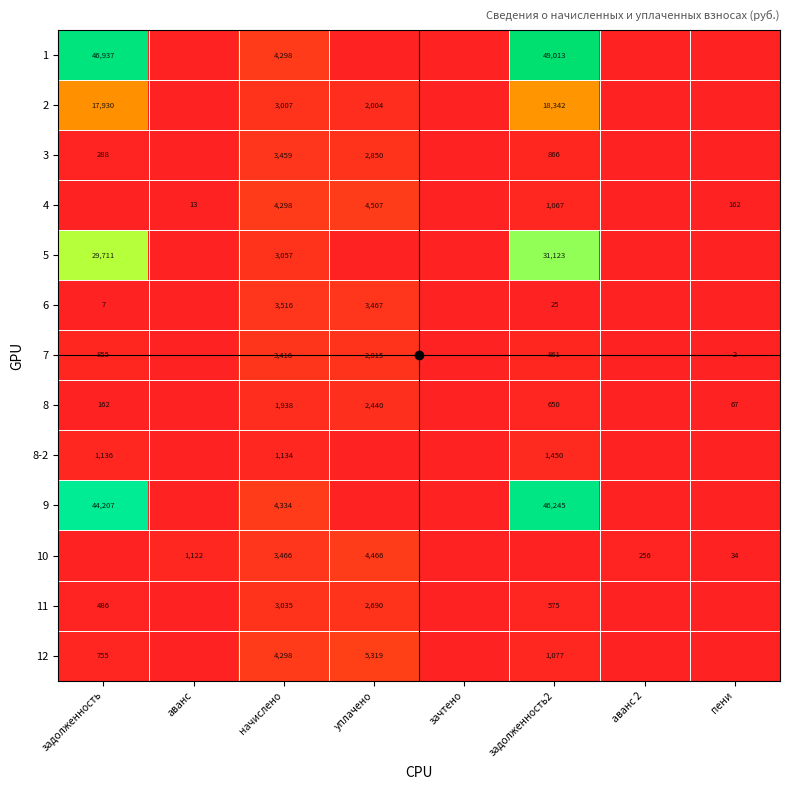

The 6 series shows 45 at задолженность2. True or false?

False